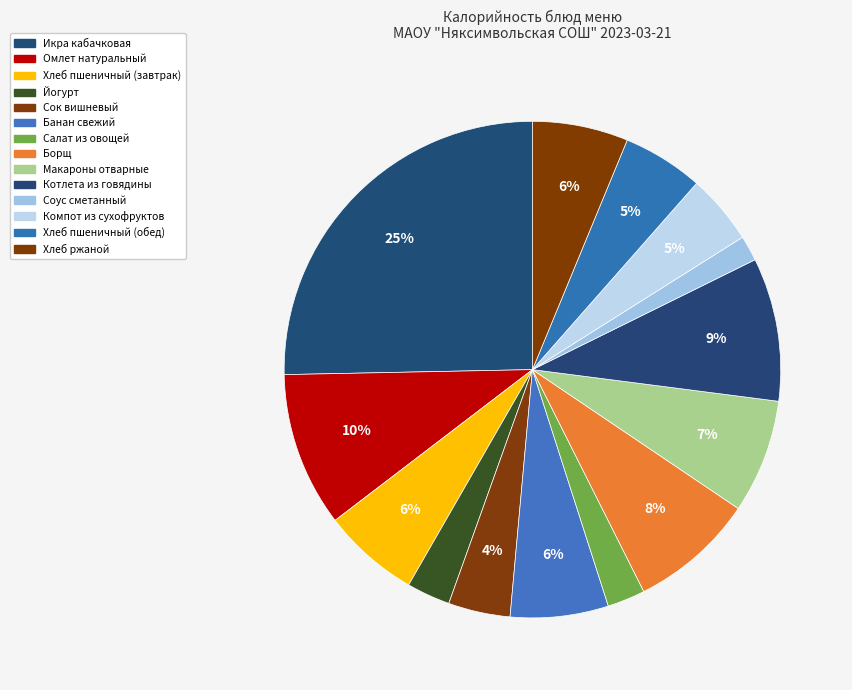

What percentage is the Икра кабачковая slice, to the nearest percent?

25%